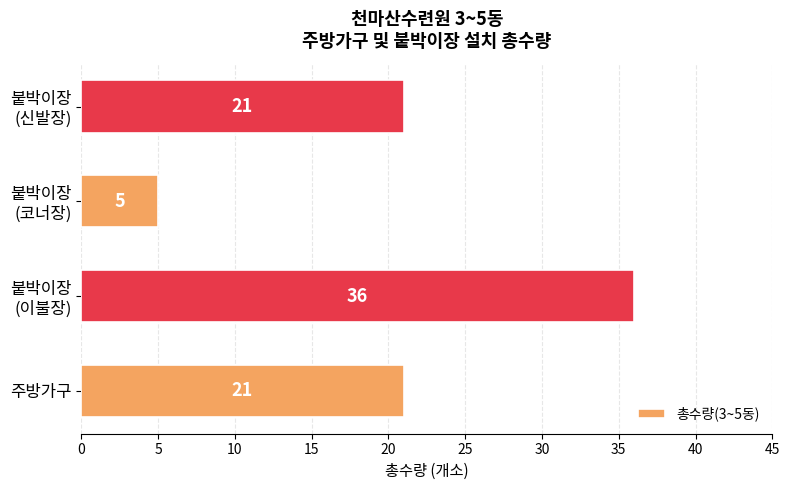

What is the difference between the maximum and minimum values?

31